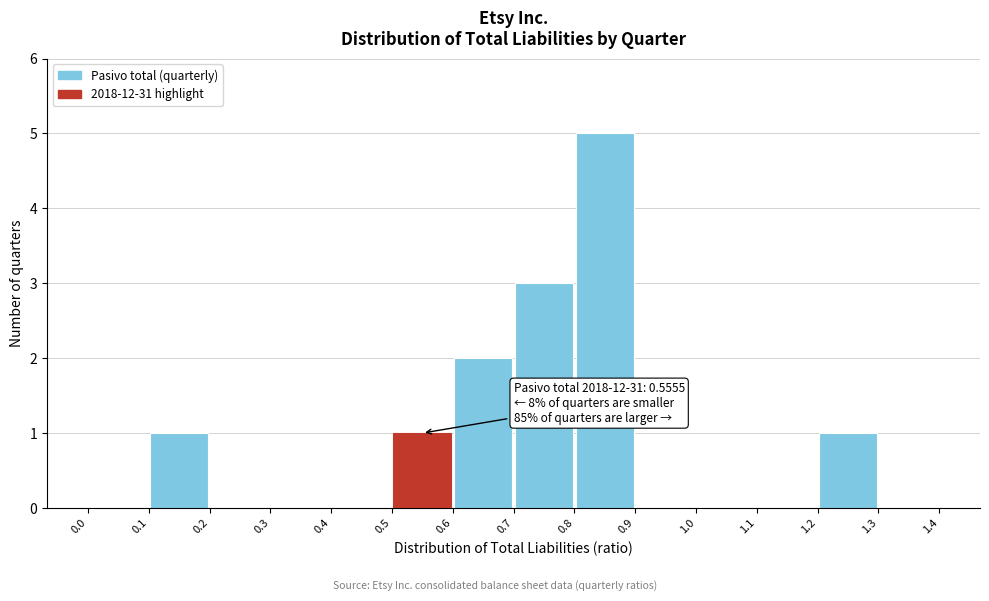

Over which range of the x-axis is the bar tallest?

0.8 to 0.9